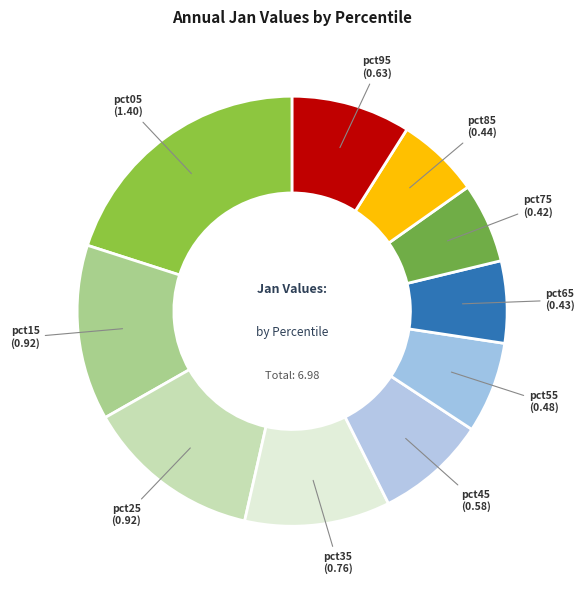

Which slice is the largest?

pct05